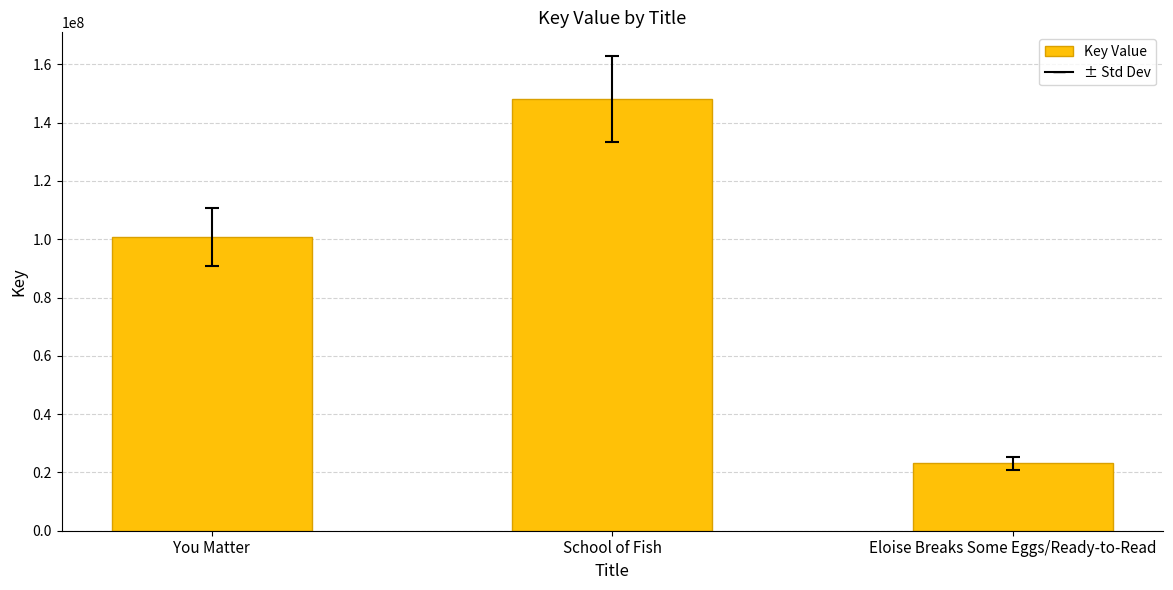

Rank the categories by value from lowest to highest.

Eloise Breaks Some Eggs/Ready-to-Read, You Matter, School of Fish